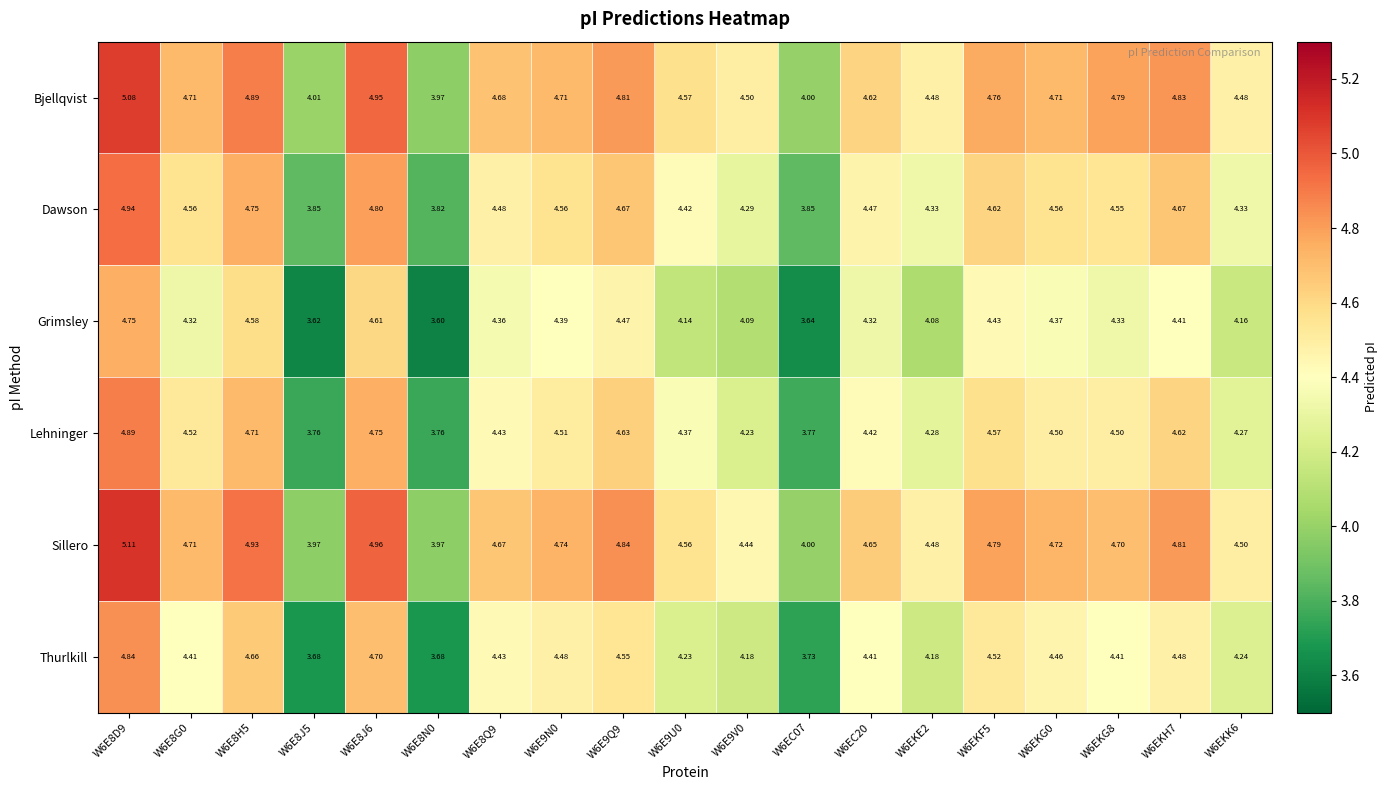

At W6E9U0, list the series in order from smallest to largest.

Grimsley, Thurlkill, Lehninger, Dawson, Sillero, Bjellqvist